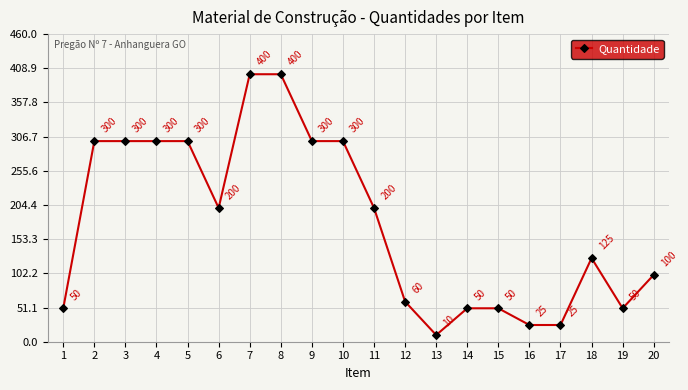

Reading left to right, transcribe all the data shown in this chart.

50	300	300	300	300	200	400	400	300	300	200	60	10	50	50	25	25	125	50	100